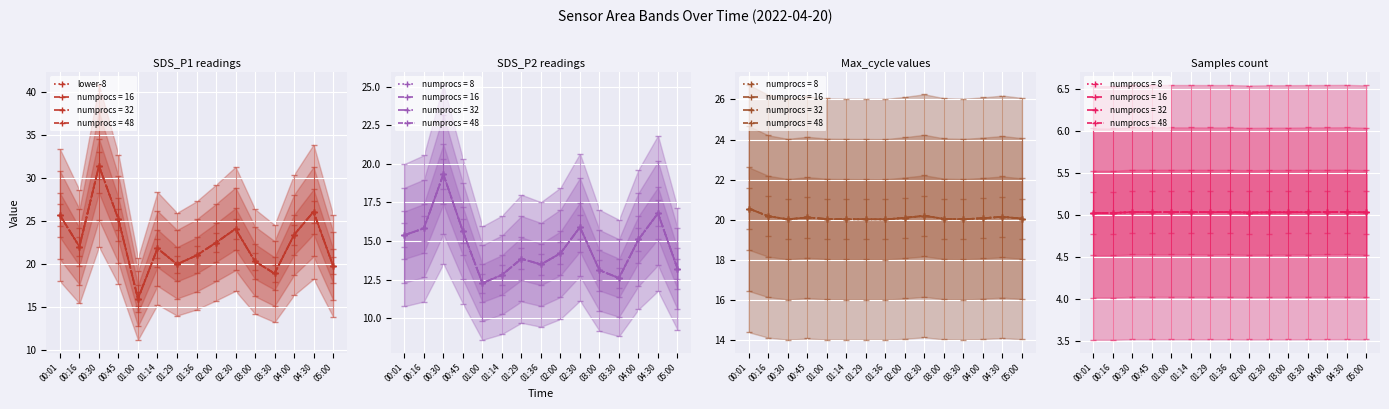

What is the sum of the values at 03:00 and 01:36?

41.3